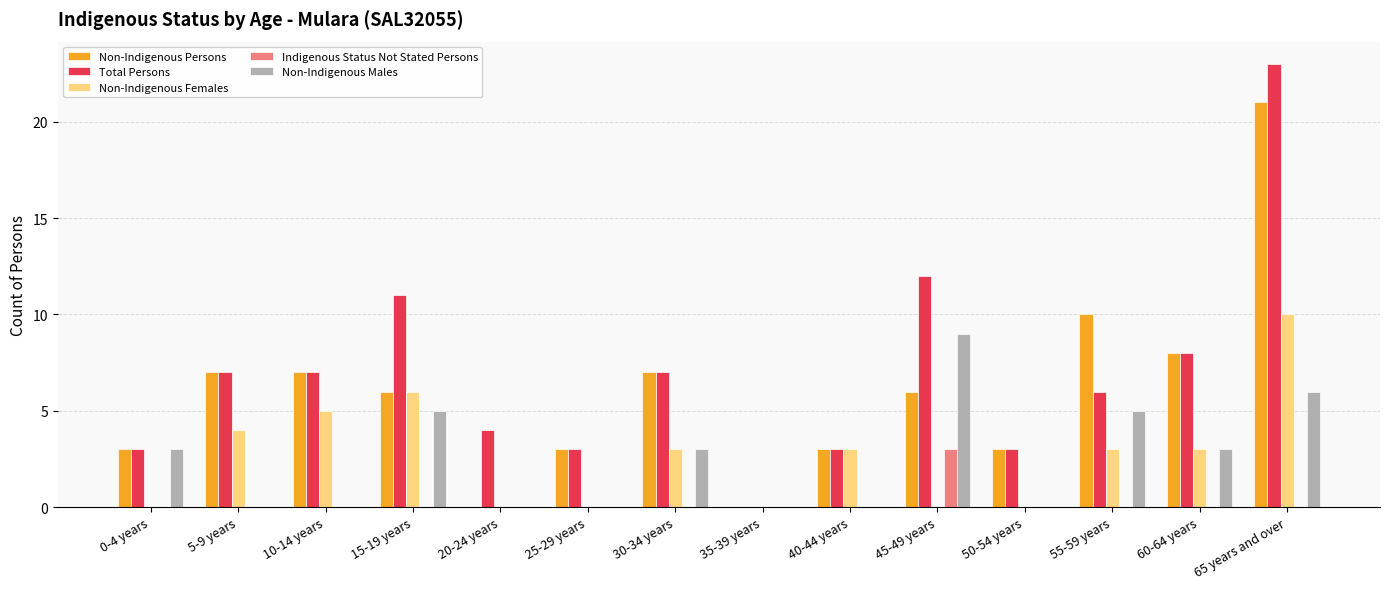

What is the highest value of the Total Persons series?

23